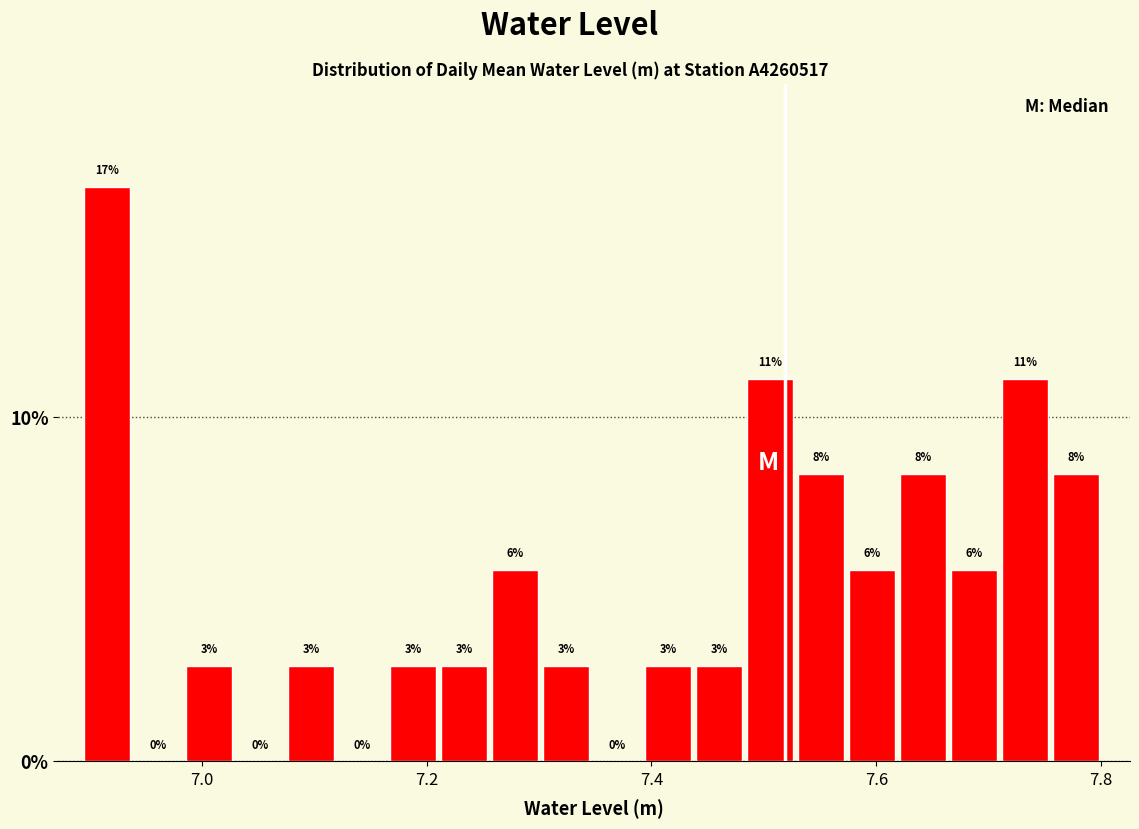

Read against the x-axis, roughly where is the centre of the tallest bar?

6.92